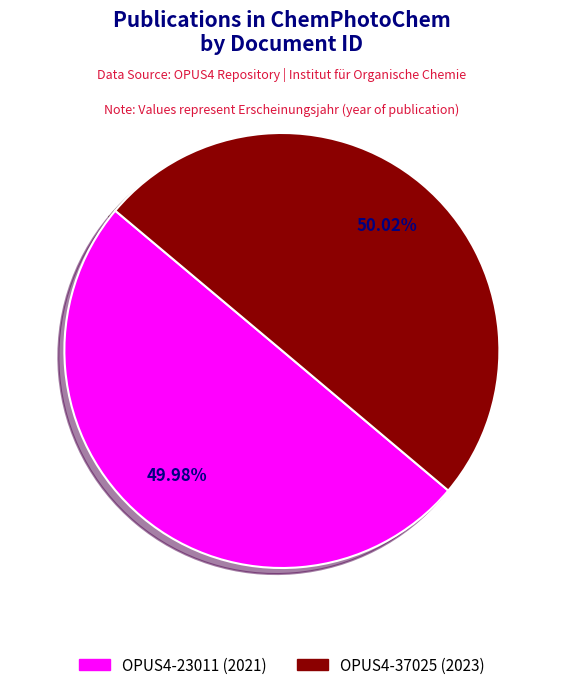

To the nearest percent, what is the combined percentage of OPUS4-23011 and OPUS4-37025?

100%